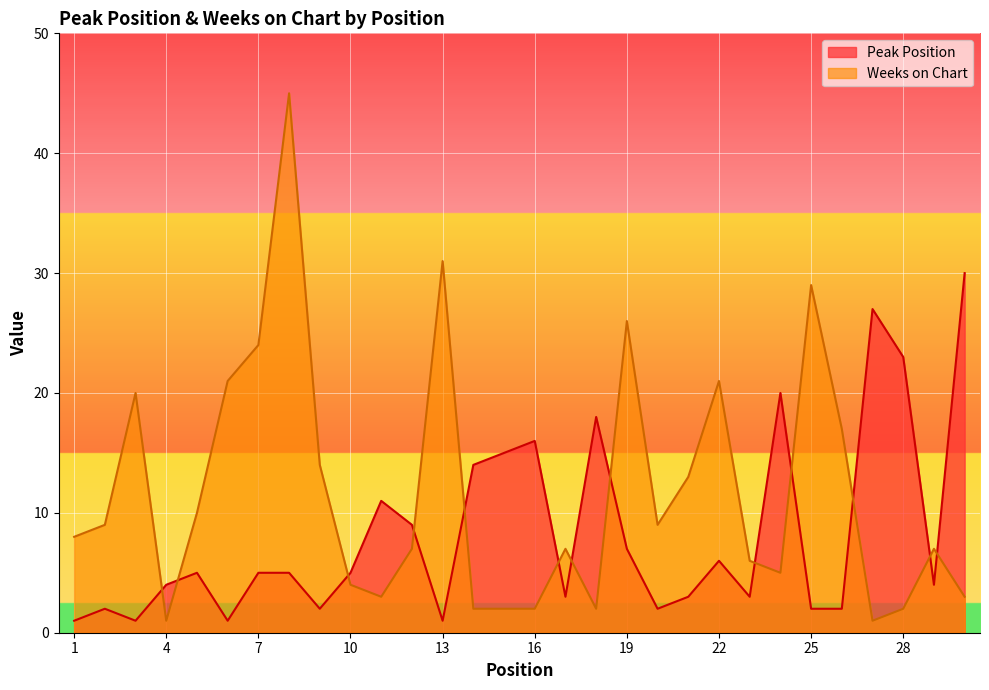

Reading left to right, transcribe all the data shown in this chart.

Peak Position: 1	2	1	4	5	1	5	5	2	5	11	9	1	14	15	16	3	18	7	2	3	6	3	20	2	2	27	23	4	30
Weeks on Chart: 8	9	20	1	10	21	24	45	14	4	3	7	31	2	2	2	7	2	26	9	13	21	6	5	29	17	1	2	7	3